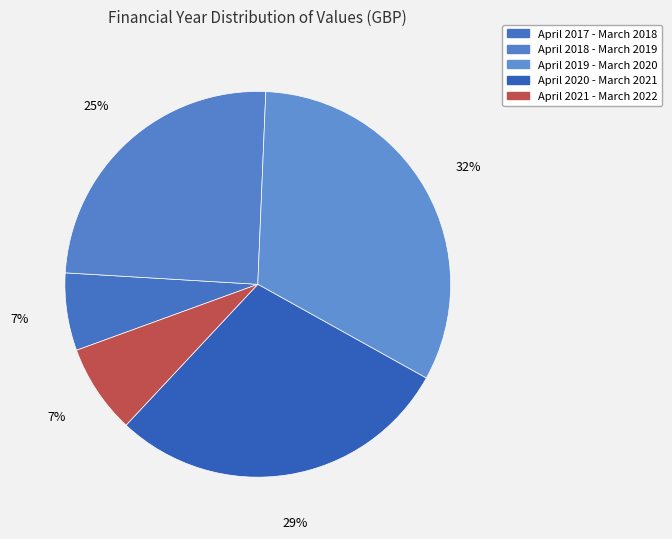

To the nearest percent, what portion does April 2018 - March 2019 represent?

25%